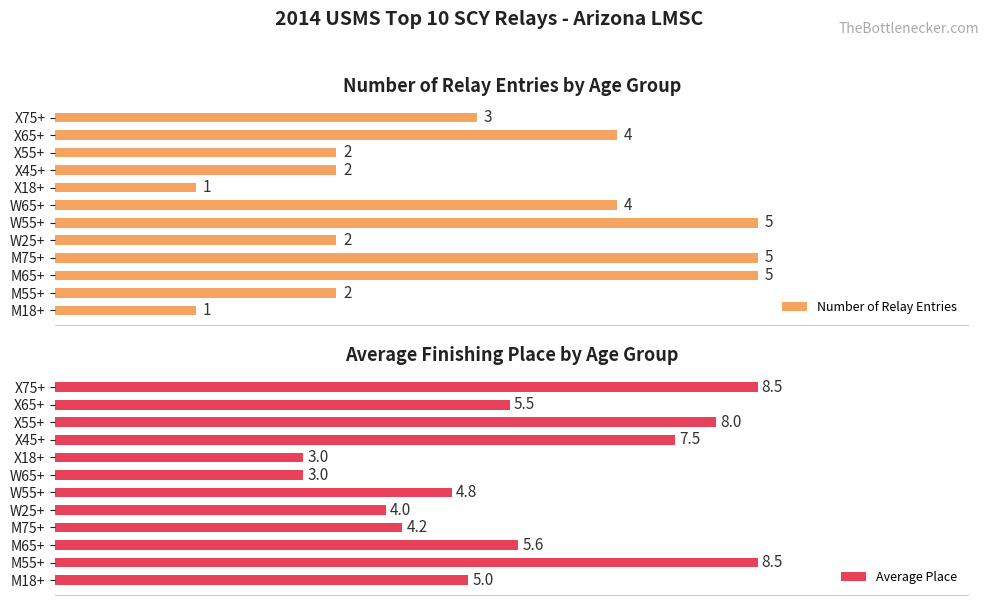

True or false: Average Place has a value of 7.5 at X45+.

True